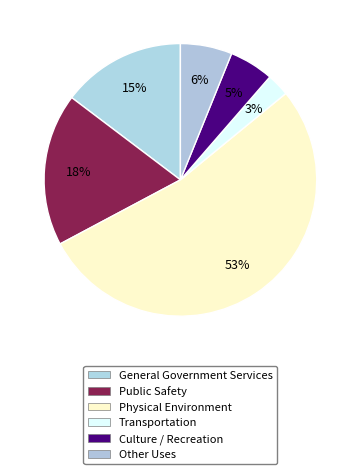

What percentage is the General Government Services slice, to the nearest percent?

15%